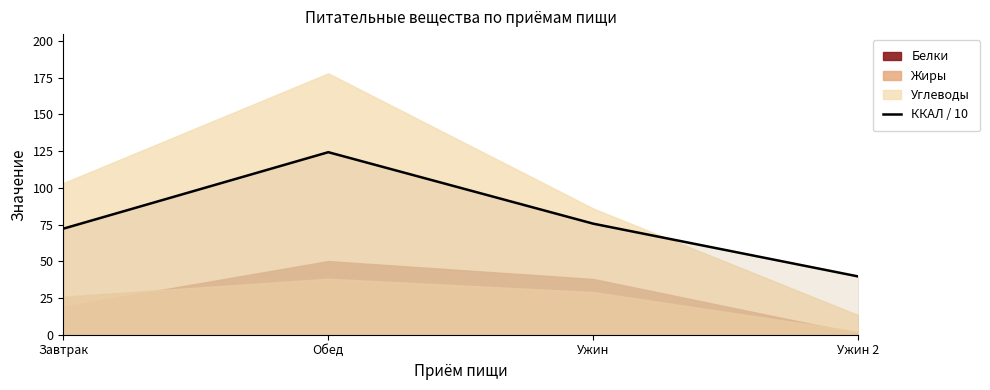

What is the change in value from Обед to Ужин 2?

-84.6